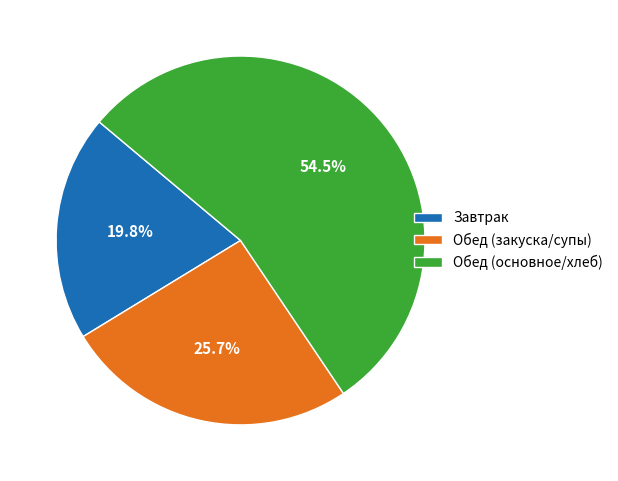

Which has a higher value, Обед (закуска/супы) or Обед (основное/хлеб)?

Обед (основное/хлеб)